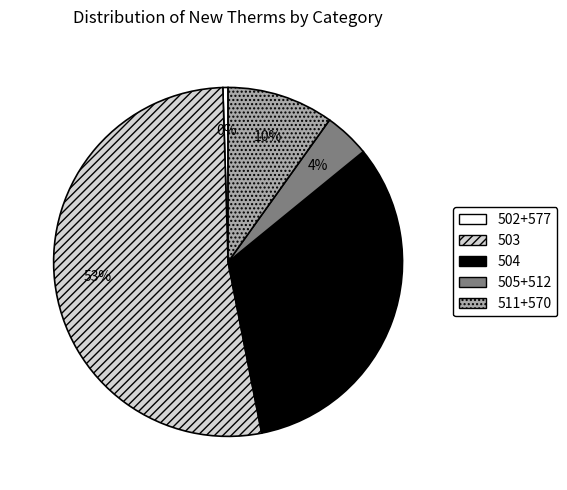

How many segments does this pie chart have?

5